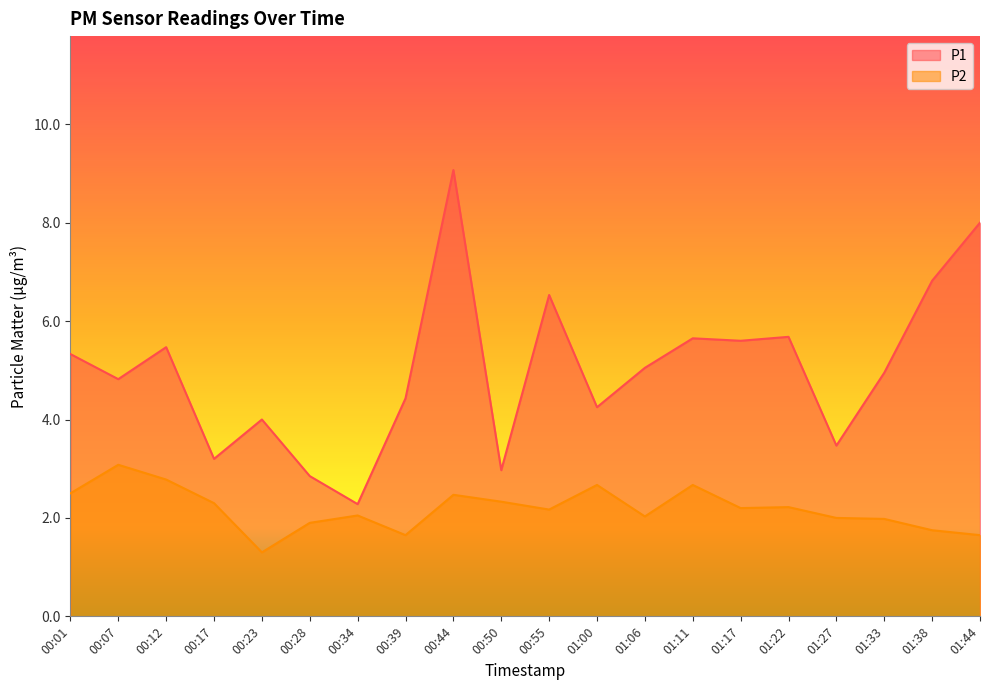

What is the approximate value of P1 at 00:44?

9.1